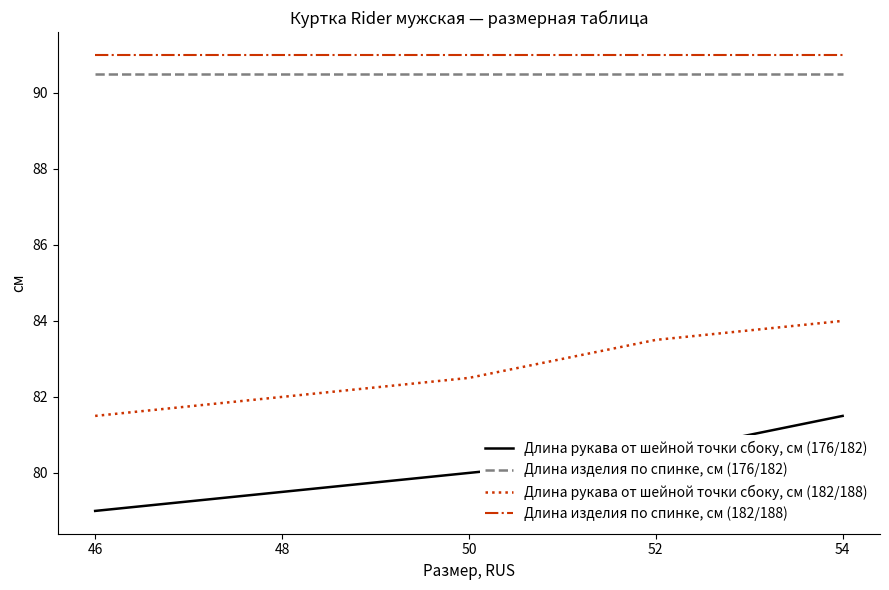

Which series has the largest total across all categories?

Длина изделия по спинке, см (182/188)